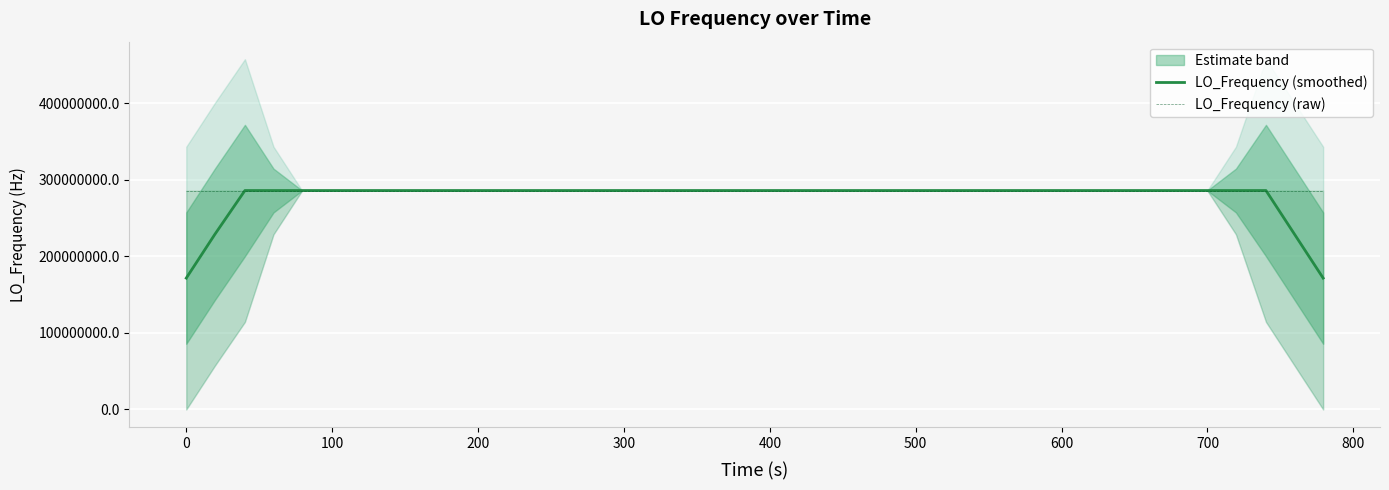

True or false: LO_Frequency (raw) has a value of 110327523.6 at 800.

False